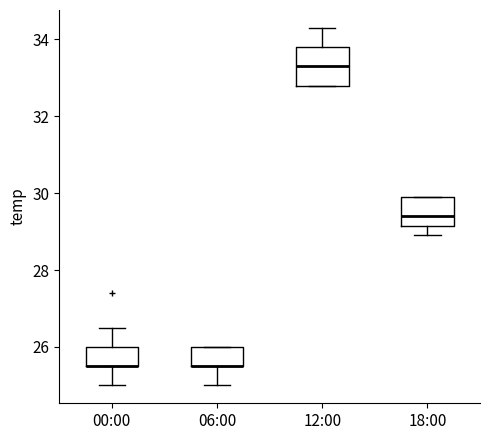

Where is the lower edge of the box for 00:00 on the y-axis? The values are not printed on the chart, so give them approximately, as read against the axis.

25.6